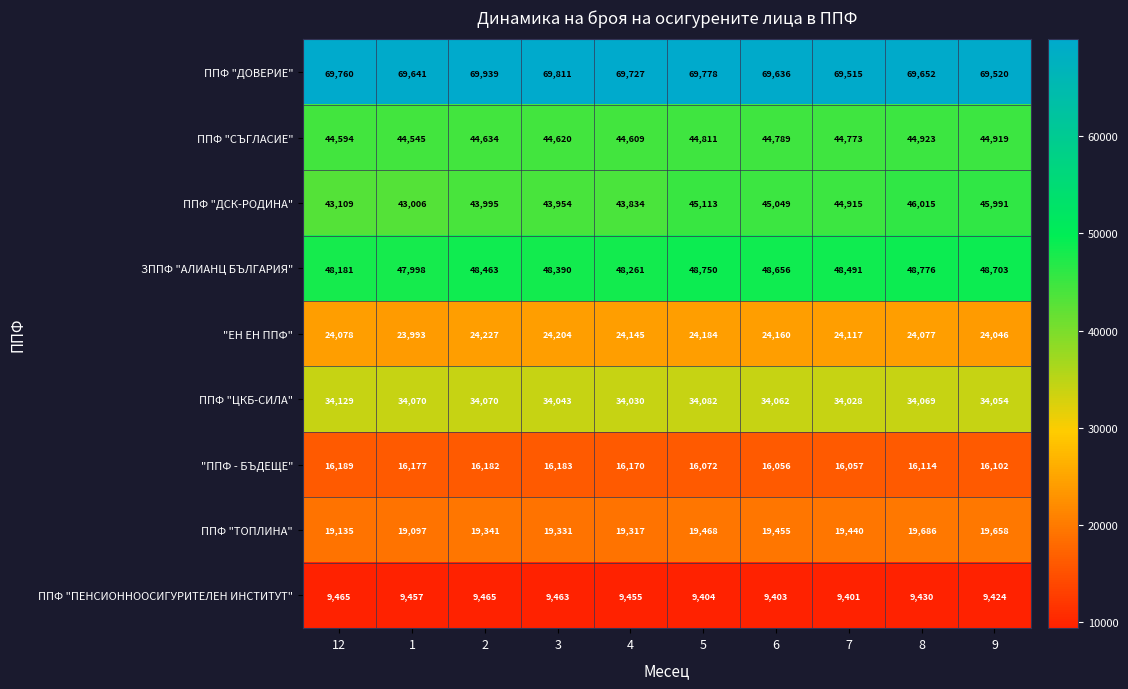

True or false: ЗППФ "АЛИАНЦ БЪЛГАРИЯ" has a value of 48776 at 8.

True